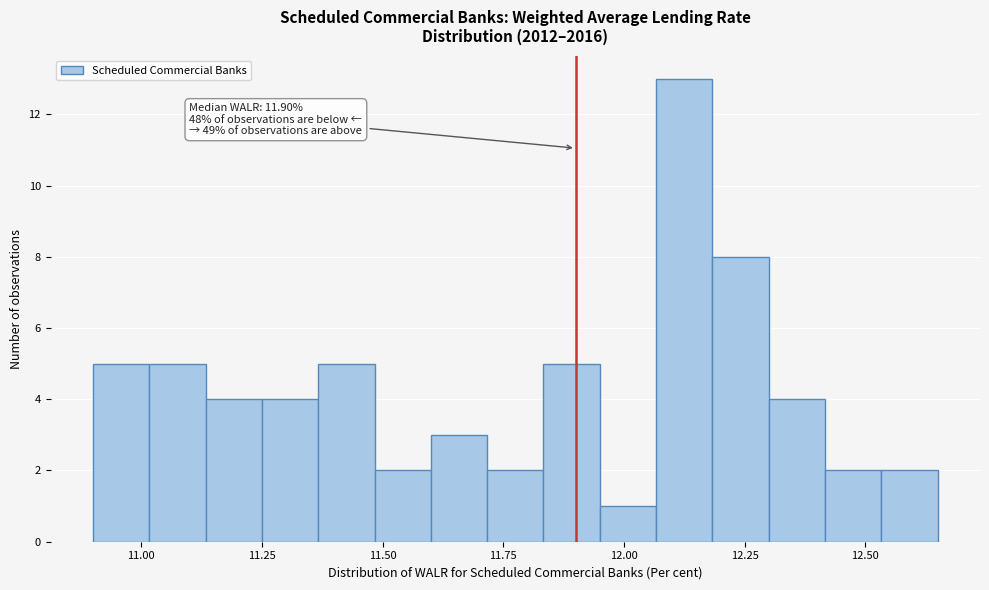

Around what value on the x-axis is the tallest bar? Give the approximate position of its centre, as read against the axis.

12.15